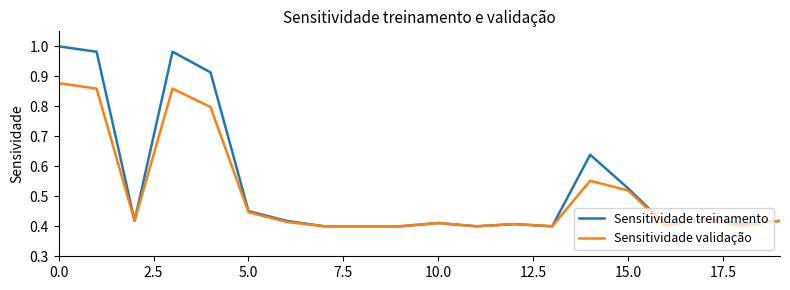

Which series has the widest spread of values?

Sensitividade treinamento